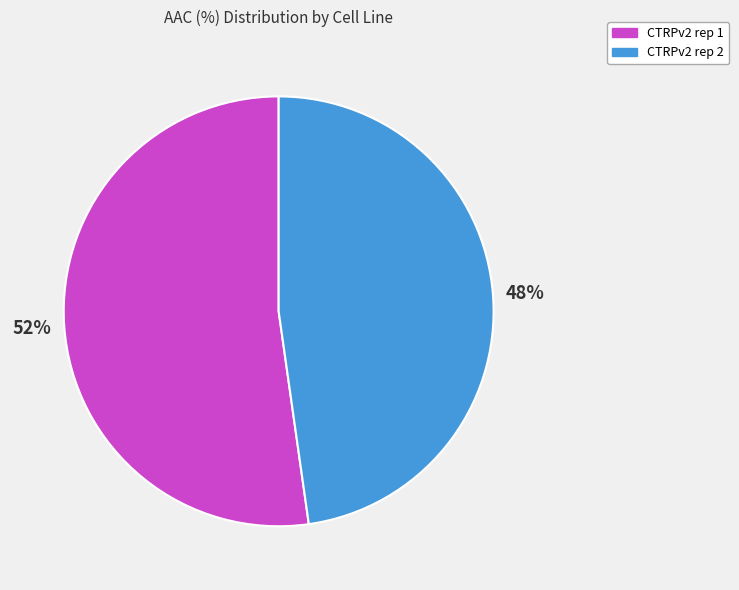

Combined, do CTRPv2 rep 2 and CTRPv2 rep 1 account for over 50%?

Yes